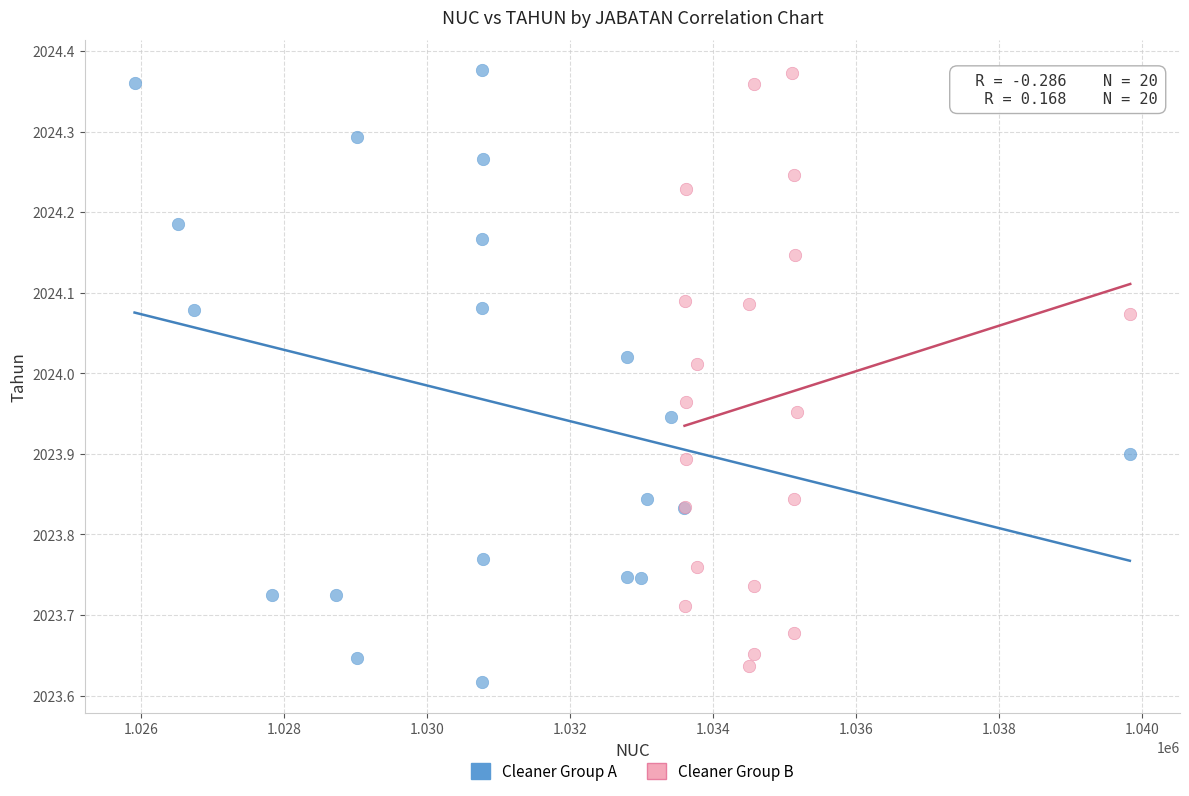

Which series has the widest spread of Y values?

Cleaner Group A